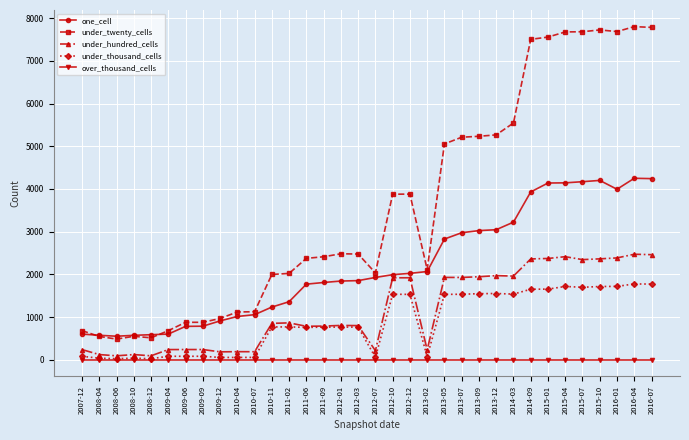

Rank the series by their maximum value, from highest to lowest.

under_twenty_cells, one_cell, under_hundred_cells, under_thousand_cells, over_thousand_cells